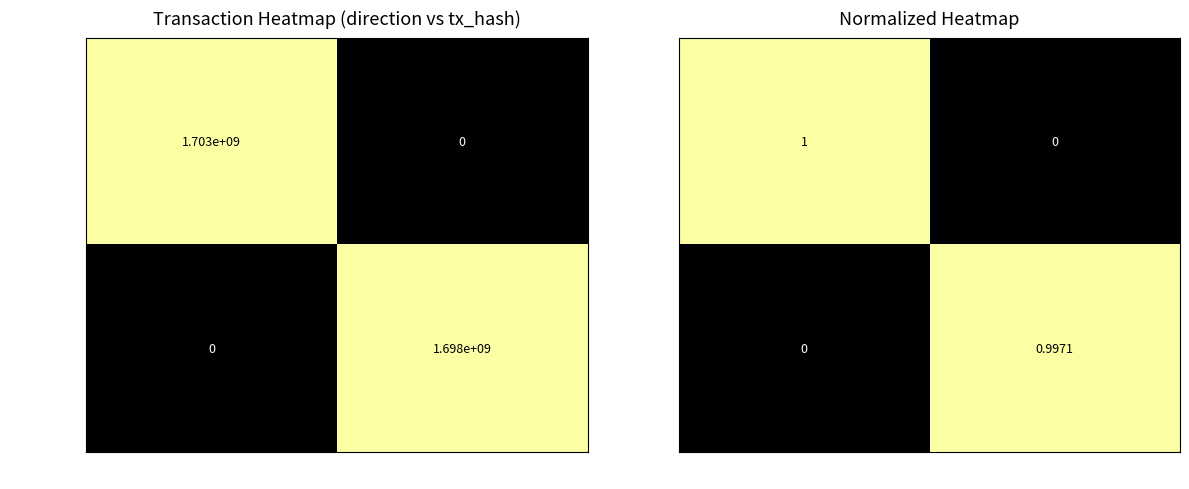

At how many categories does at least one series exceed 0?

2